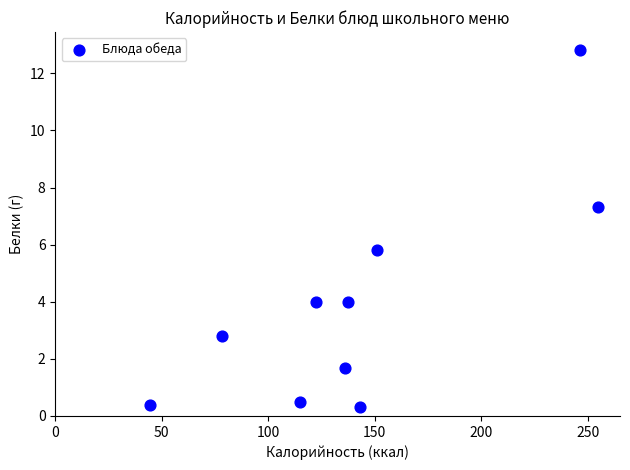

What Y value in the scatter plot is closest to 6?

5.8